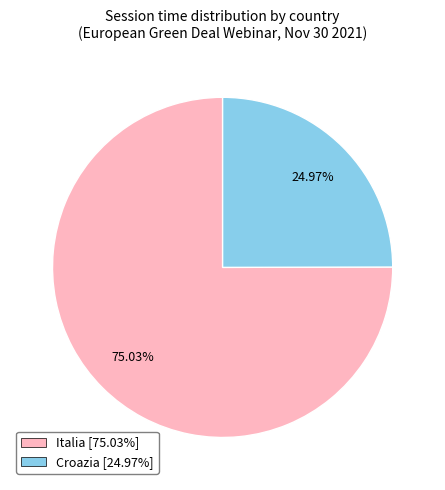

To the nearest percent, what is the difference between the largest and smallest slice percentages?

50%